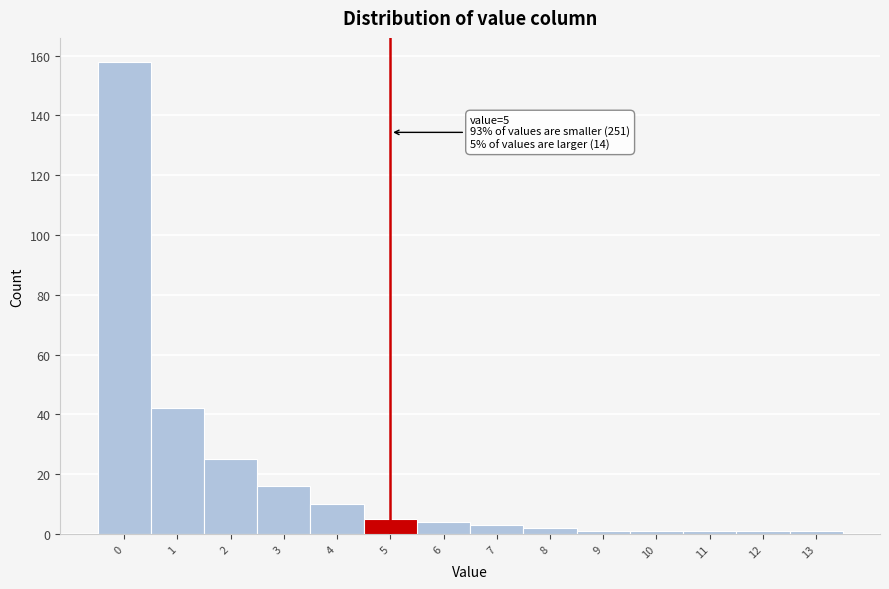

Over which range of the x-axis is the bar tallest?

-0.5 to 0.5